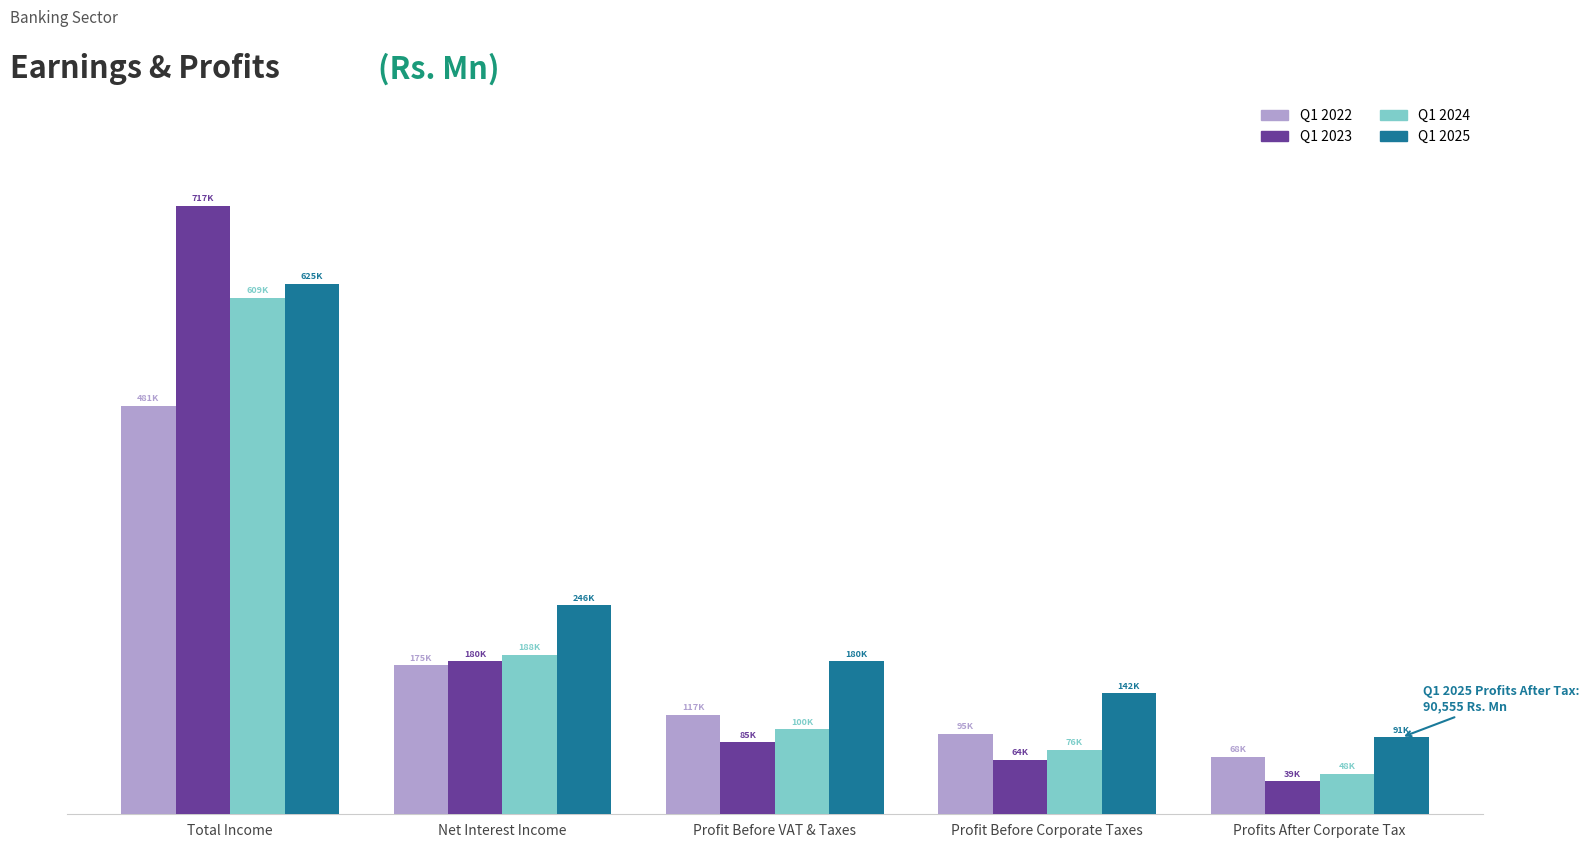

Is it true that Q1 2023 equals 234829.5 at Net Interest Income?

False